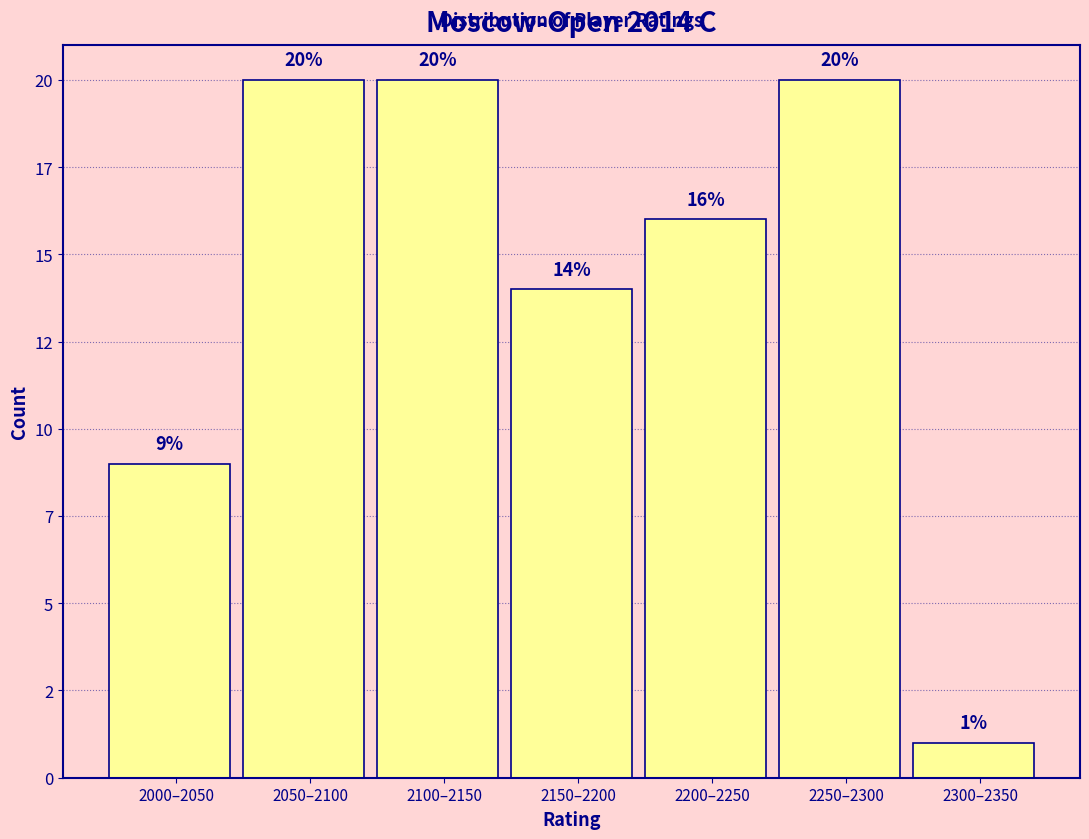

Are the bars horizontal?

No